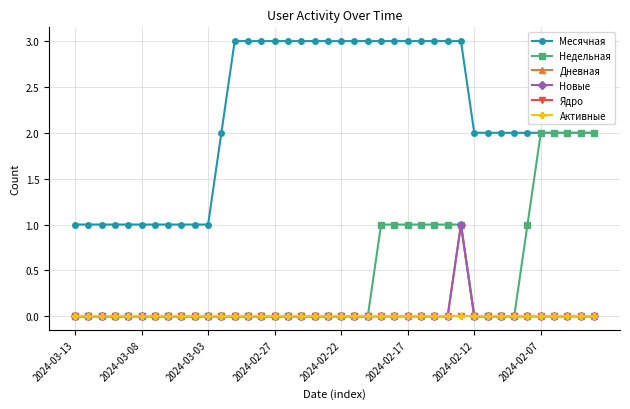

Does the chart have visible grid lines?

Yes